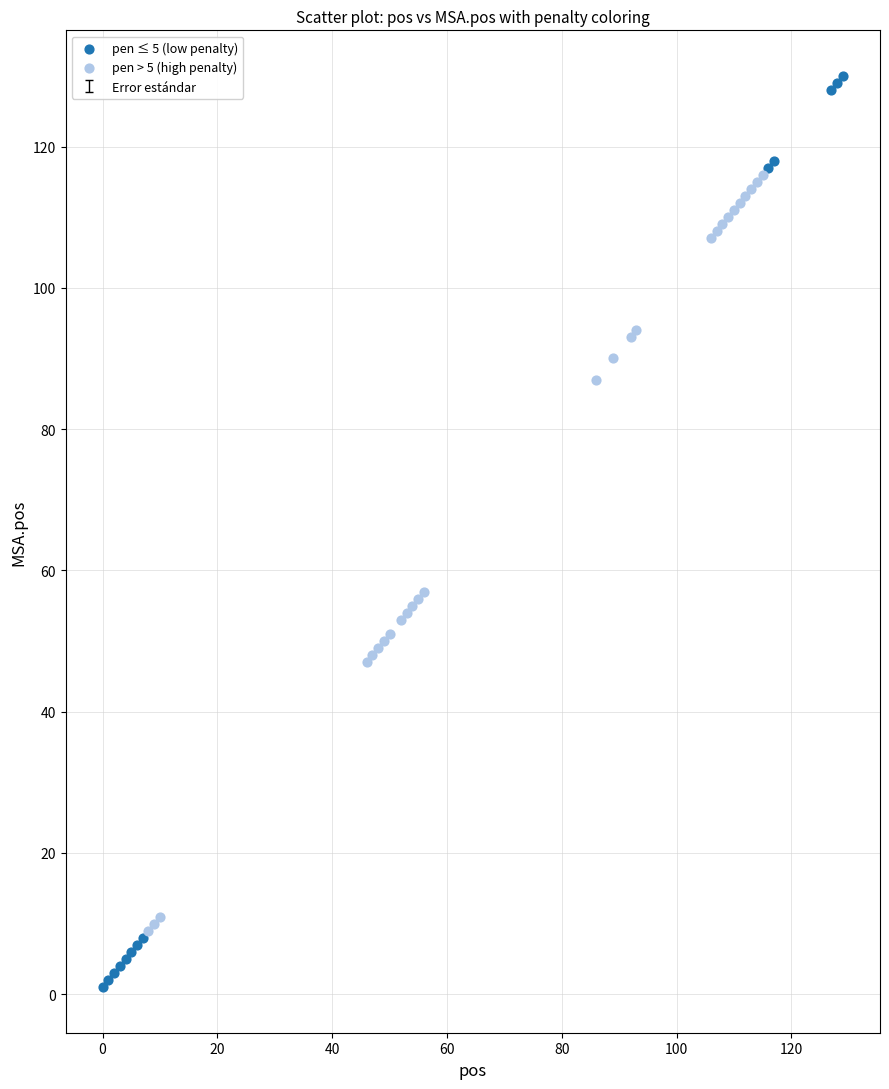

Which series reaches the maximum Y coordinate?

pen ≤ 5 (low penalty)